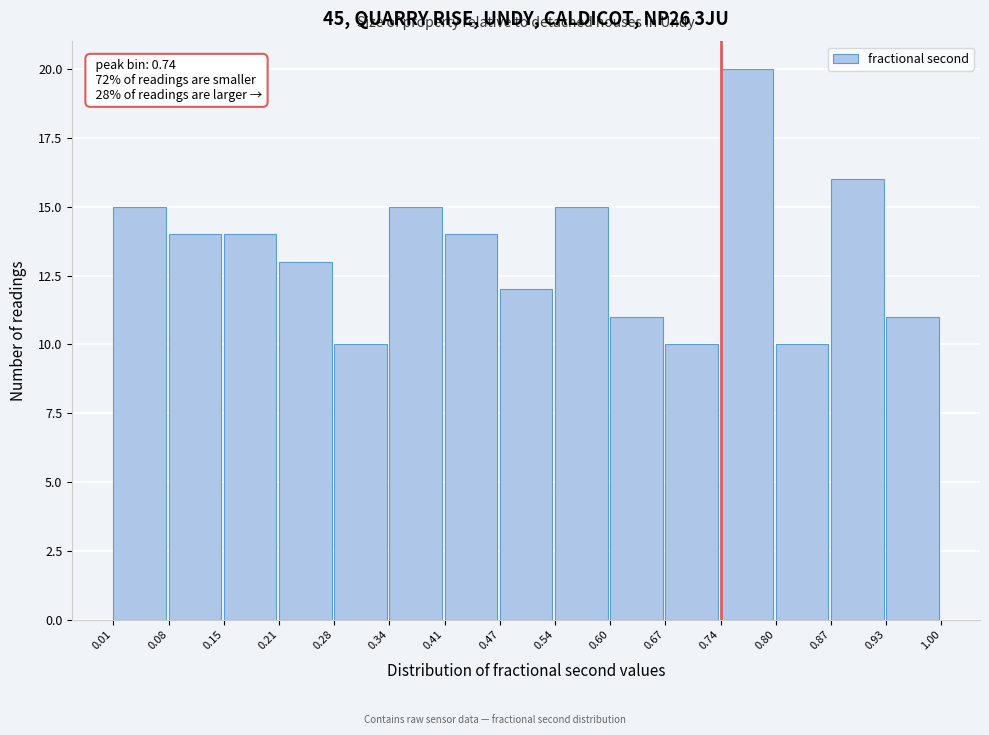

Which range on the x-axis has the tallest bar?

0.74 to 0.80